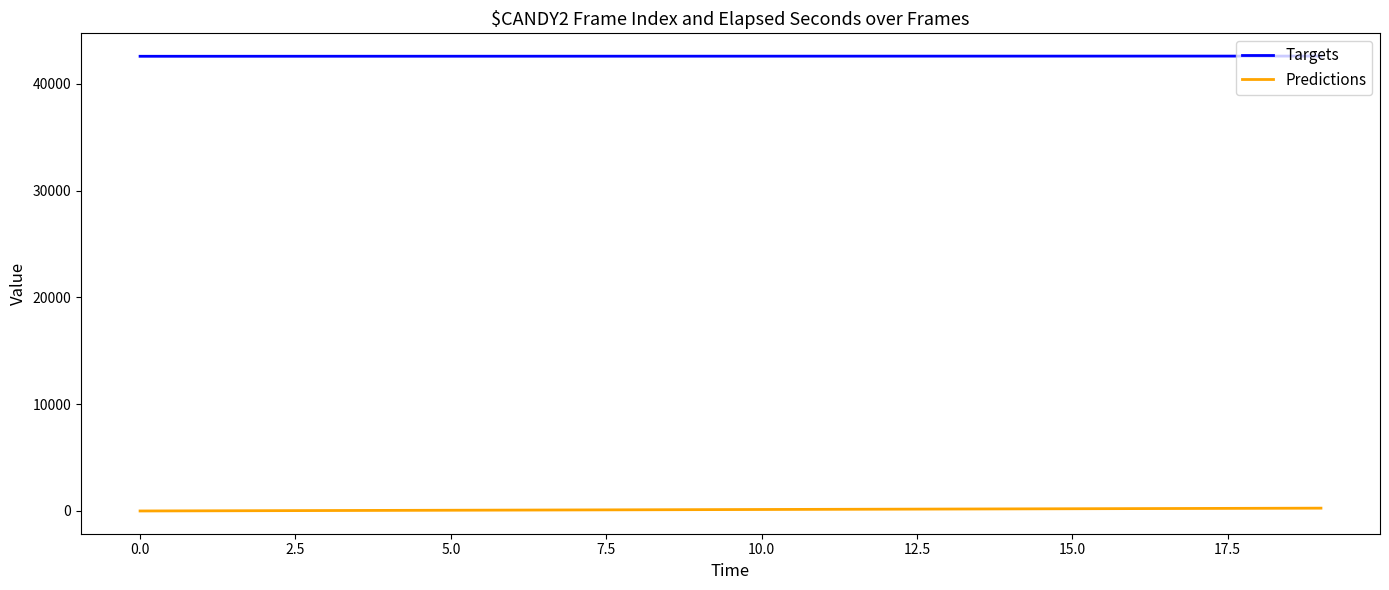

Rank the series by their average value, from highest to lowest.

Targets, Predictions